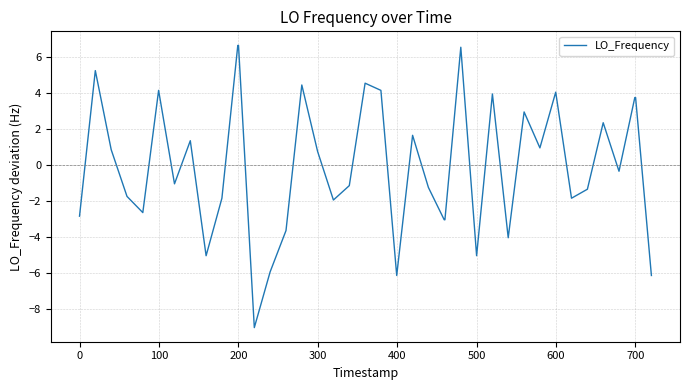

Does the chart have visible grid lines?

Yes